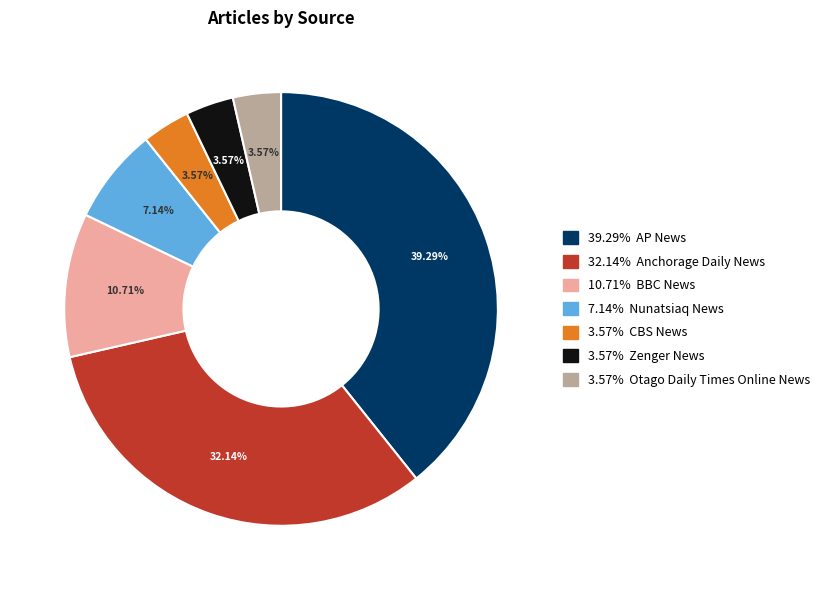

Is there a majority slice in this chart?

No